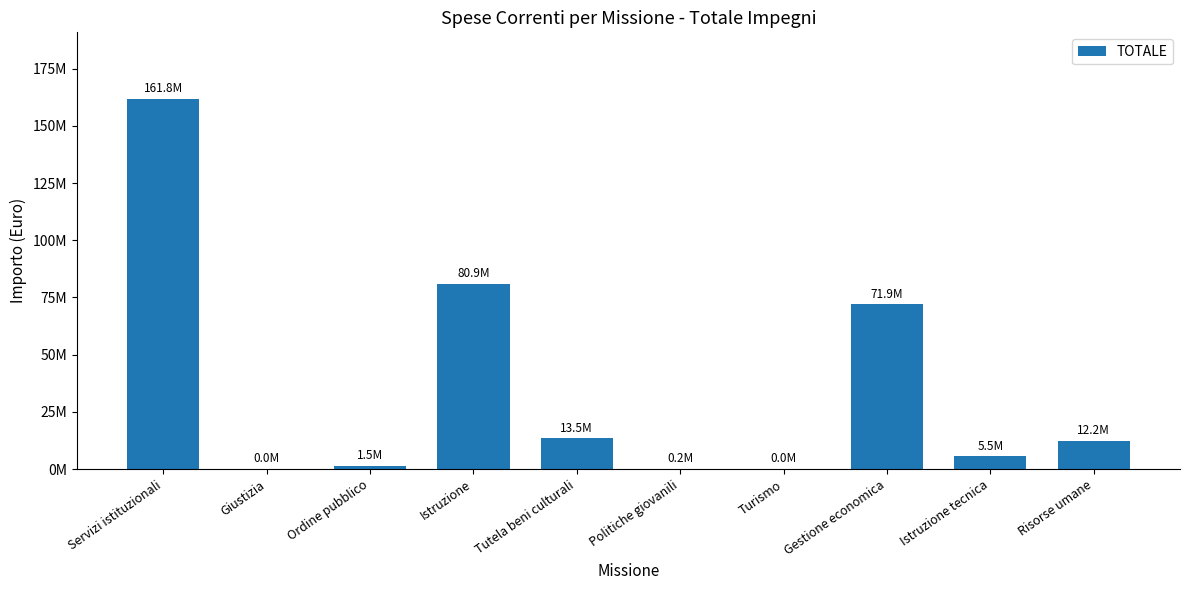

Are the bars horizontal?

No